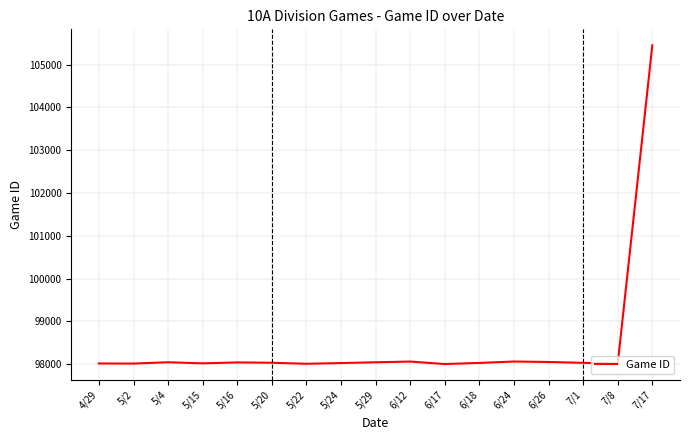

How many lines are shown in the chart?

1